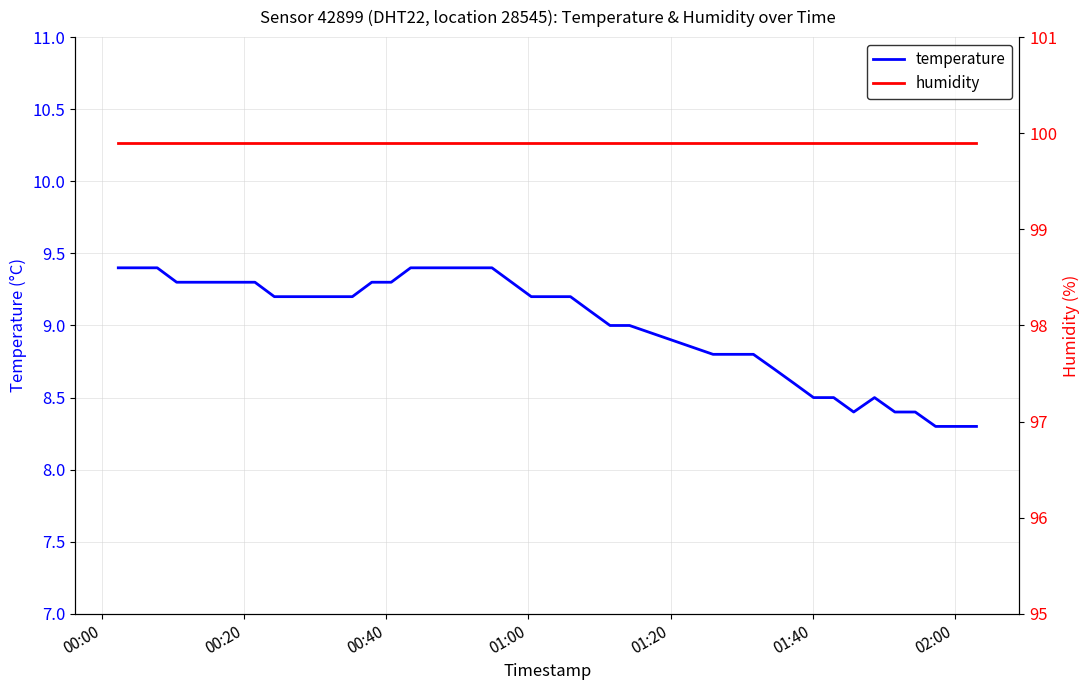

What is the value of the temperature point at the 3rd from the left?

9.4